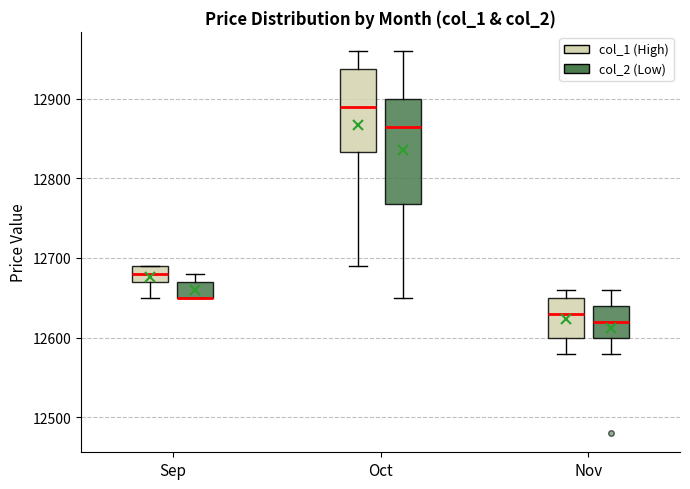

Comparing the boxes themselves (not the whiskers), which one is the tallest?

Oct (col_2 (Low))